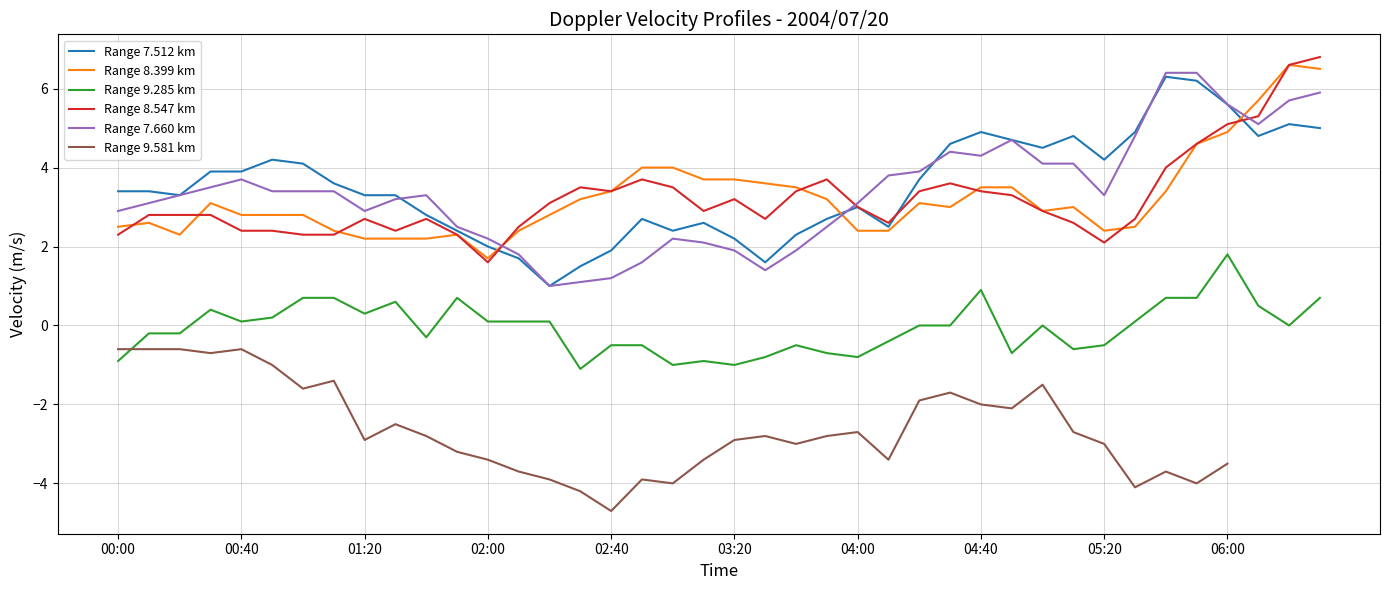

The Range 7.512 km series shows 2.4 at 18. True or false?

True